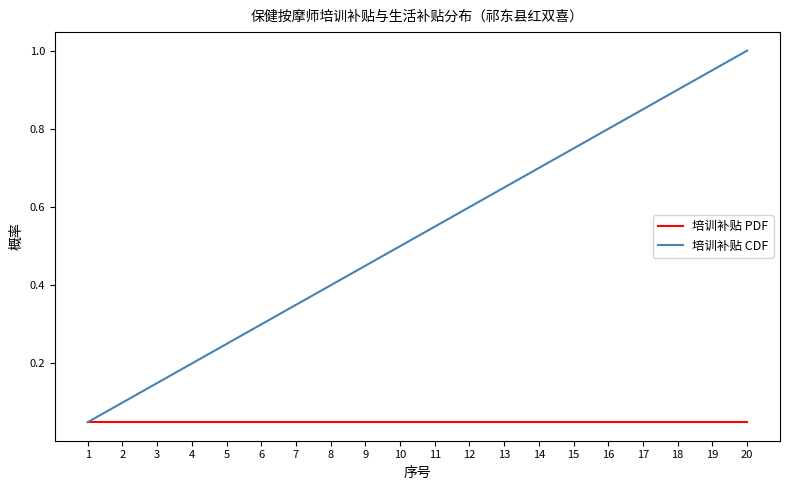

At which category is the sum across all series the highest?

20